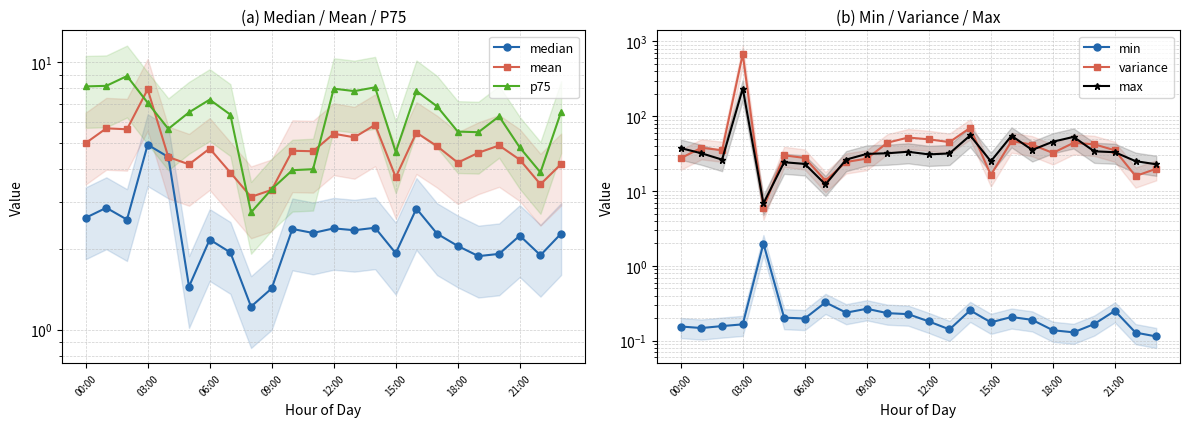

The value of max at 00:00 is 37.6. True or false?

True